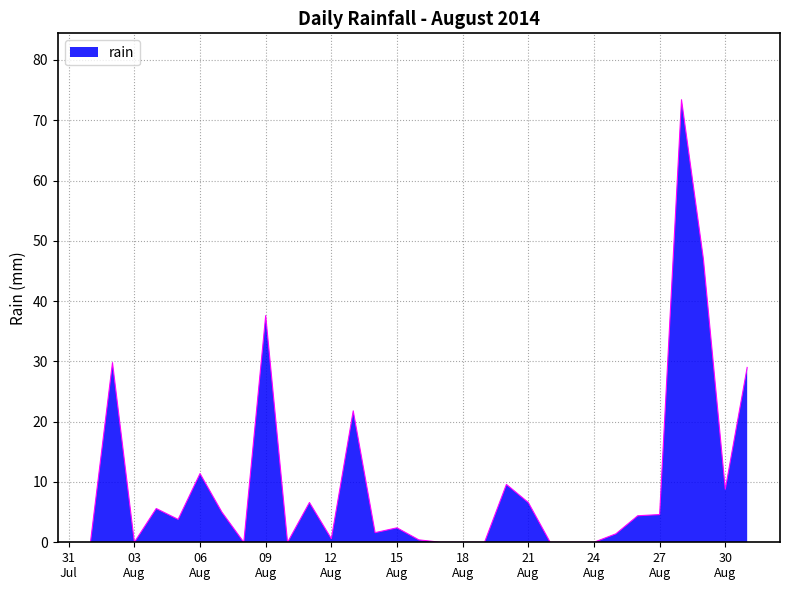

What is the difference between the maximum and minimum values?

73.4